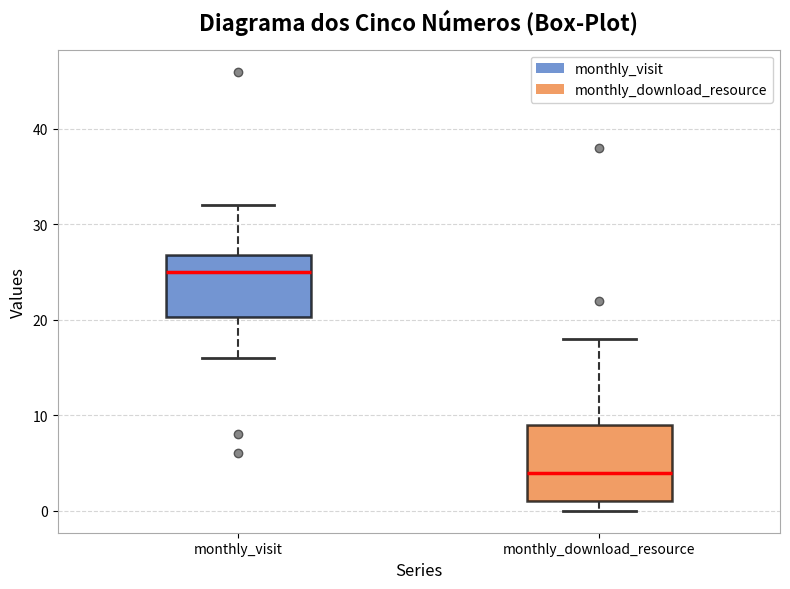

Reading left to right, transcribe this box plot: for each box, give where its median line is, the range the box spans, and where its two whiskers end, as read against the y-axis. The values are not printed on the chart, so give them approximately, as read against the axis.

monthly_visit: median 25, box 20 to 27, whiskers 16 to 32
monthly_download_resource: median 4, box 1 to 9, whiskers 0 to 18